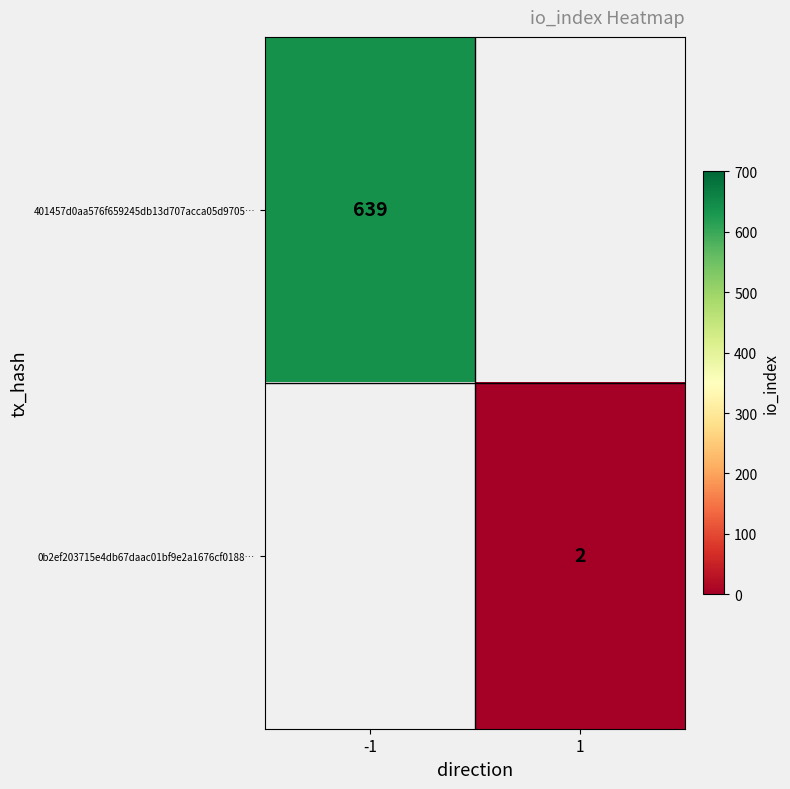

Is it true that 0b2ef203715e4db67daac01bf9e2a1676cf0188… equals 3 at 1?

False